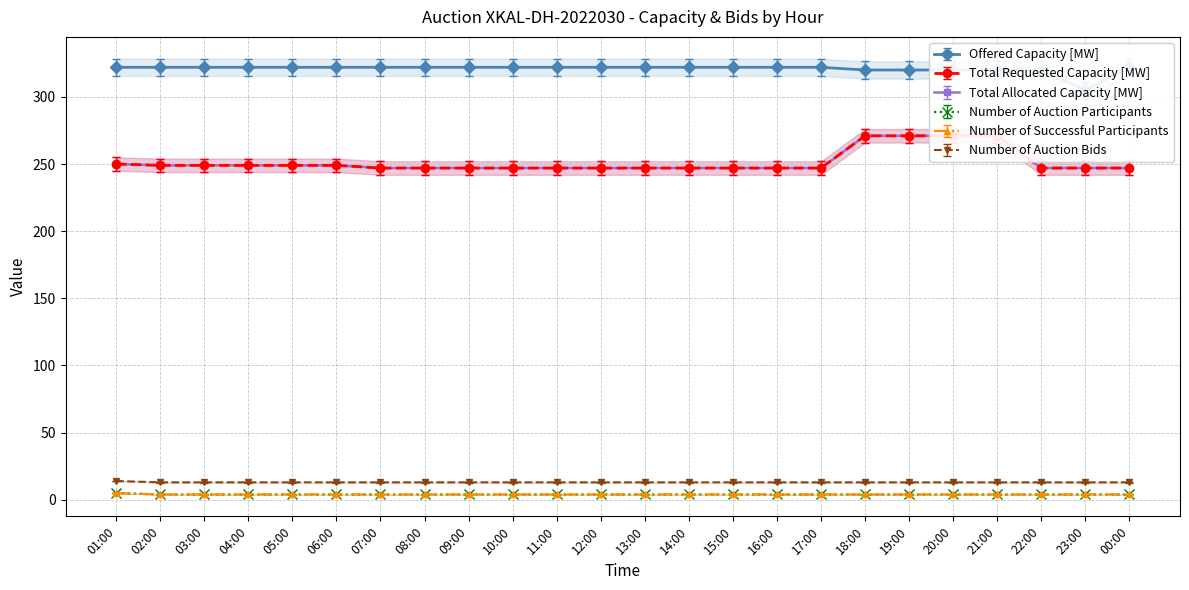

Rank the categories by Total Requested Capacity [MW] value from lowest to highest.

07:00, 08:00, 09:00, 10:00, 11:00, 12:00, 13:00, 14:00, 15:00, 16:00, 17:00, 22:00, 23:00, 00:00, 02:00, 03:00, 04:00, 05:00, 06:00, 01:00, 18:00, 19:00, 20:00, 21:00